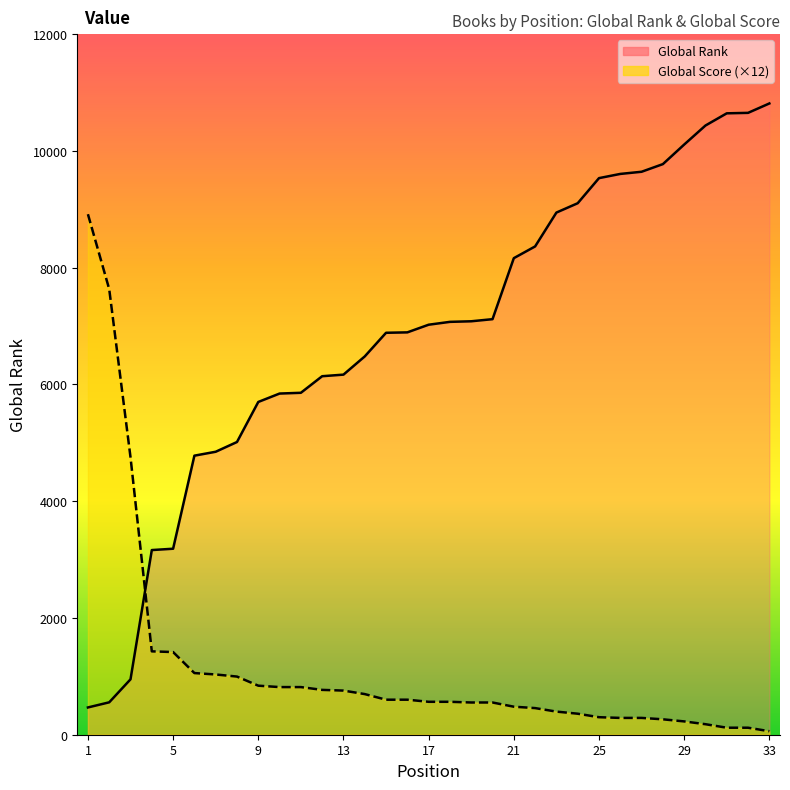

Count the number of data series in this chart.

2